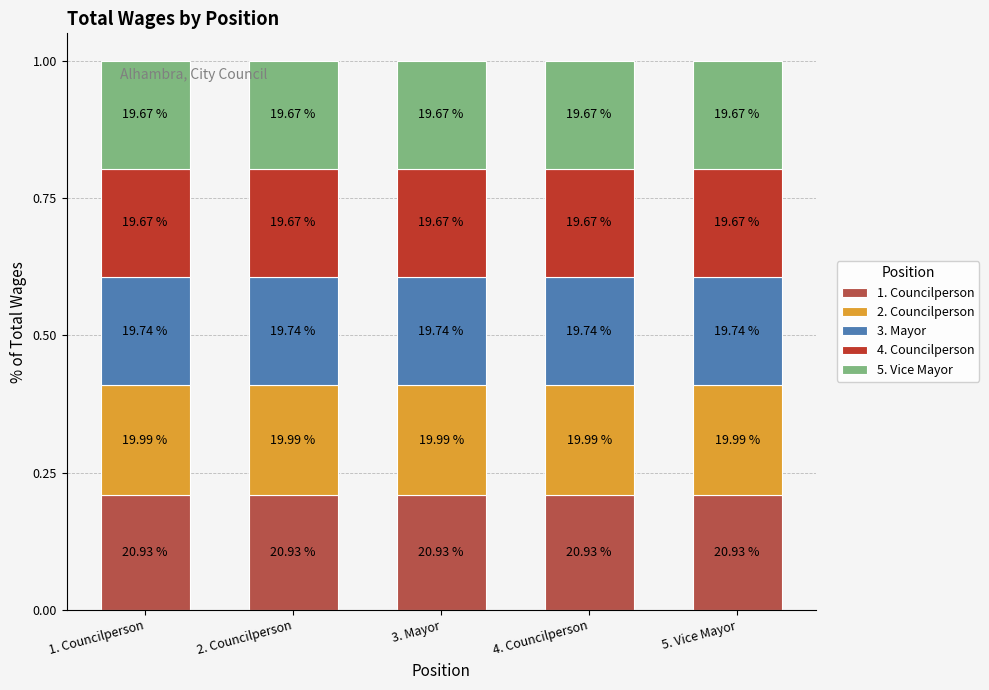

At which label is 5. Vice Mayor closest to 0?

1. Councilperson